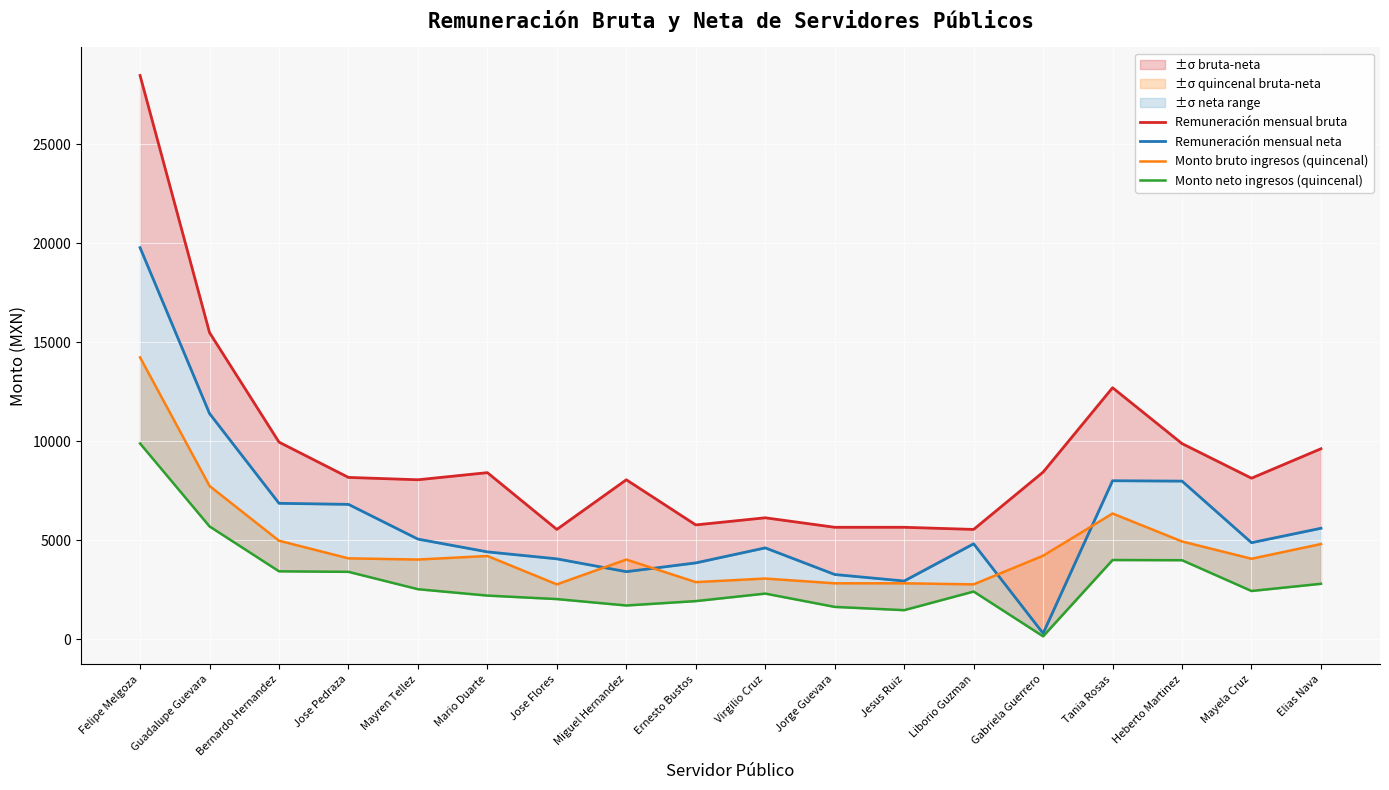

Reading left to right, list all the values displayed in this chart.

Remuneración mensual bruta: Felipe Melgoza=28474.9	Guadalupe Guevara=15489.0	Bernardo Hernandez=9958.9	Jose Pedraza=8176.0	Mayren Tellez=8057.5	Mario Duarte=8417.0	Jose Flores=5550.0	Miguel Hernandez=8057.5	Ernesto Bustos=5777.5	Virgilio Cruz=6137.5	Jorge Guevara=5657.5	Jesus Ruiz=5657.5	Liborio Guzman=5550.0	Gabriela Guerrero=8443.2	Tania Rosas=12706.7	Heberto Martinez=9884.2	Mayela Cruz=8137.5	Elias Nava=9623.5
Remuneración mensual neta: Felipe Melgoza=19778.7	Guadalupe Guevara=11401.6	Bernardo Hernandez=6868.7	Jose Pedraza=6815.2	Mayren Tellez=5060.9	Mario Duarte=4416.1	Jose Flores=4064.1	Miguel Hernandez=3416.3	Ernesto Bustos=3859.6	Virgilio Cruz=4617.8	Jorge Guevara=3273.6	Jesus Ruiz=2944.2	Liborio Guzman=4823.6	Gabriela Guerrero=301.2	Tania Rosas=8008.4	Heberto Martinez=7988.8	Mayela Cruz=4880.9	Elias Nava=5608.3
Monto bruto ingresos (quincenal): Felipe Melgoza=14237.4	Guadalupe Guevara=7744.5	Bernardo Hernandez=4979.4	Jose Pedraza=4088.0	Mayren Tellez=4028.8	Mario Duarte=4208.5	Jose Flores=2775.0	Miguel Hernandez=4028.8	Ernesto Bustos=2888.8	Virgilio Cruz=3068.8	Jorge Guevara=2828.8	Jesus Ruiz=2828.8	Liborio Guzman=2775.0	Gabriela Guerrero=4221.6	Tania Rosas=6353.4	Heberto Martinez=4942.1	Mayela Cruz=4068.8	Elias Nava=4811.7
Monto neto ingresos (quincenal): Felipe Melgoza=9889.4	Guadalupe Guevara=5700.8	Bernardo Hernandez=3434.4	Jose Pedraza=3407.6	Mayren Tellez=2530.5	Mario Duarte=2208.1	Jose Flores=2032.1	Miguel Hernandez=1708.1	Ernesto Bustos=1929.8	Virgilio Cruz=2308.9	Jorge Guevara=1636.8	Jesus Ruiz=1472.1	Liborio Guzman=2411.8	Gabriela Guerrero=150.6	Tania Rosas=4004.2	Heberto Martinez=3994.4	Mayela Cruz=2440.5	Elias Nava=2804.2